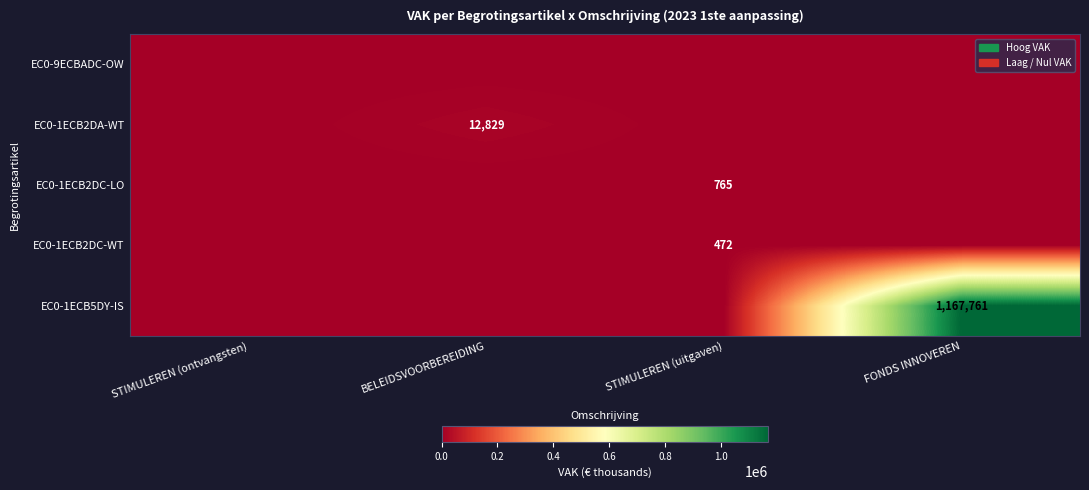

At which category is the sum across all series the highest?

FONDS INNOVEREN